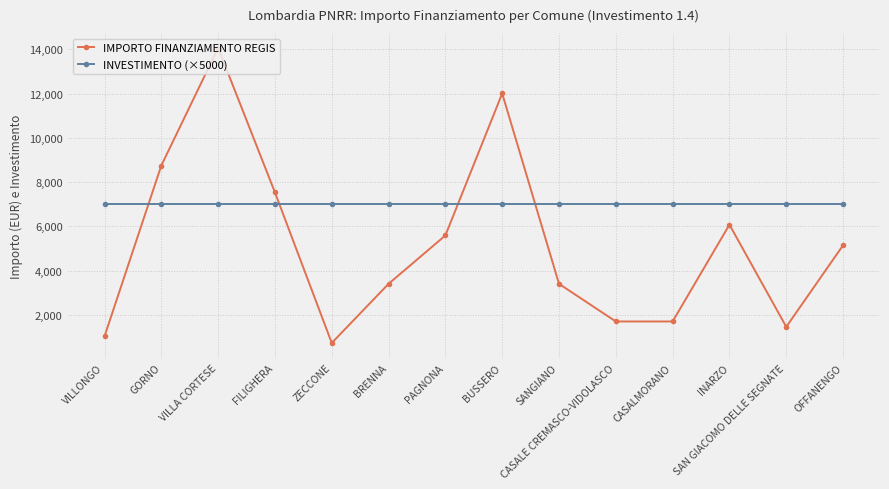

Between which two adjacent categories do IMPORTO FINANZIAMENTO REGIS and INVESTIMENTO (×5000) first intersect?

VILLONGO and GORNO